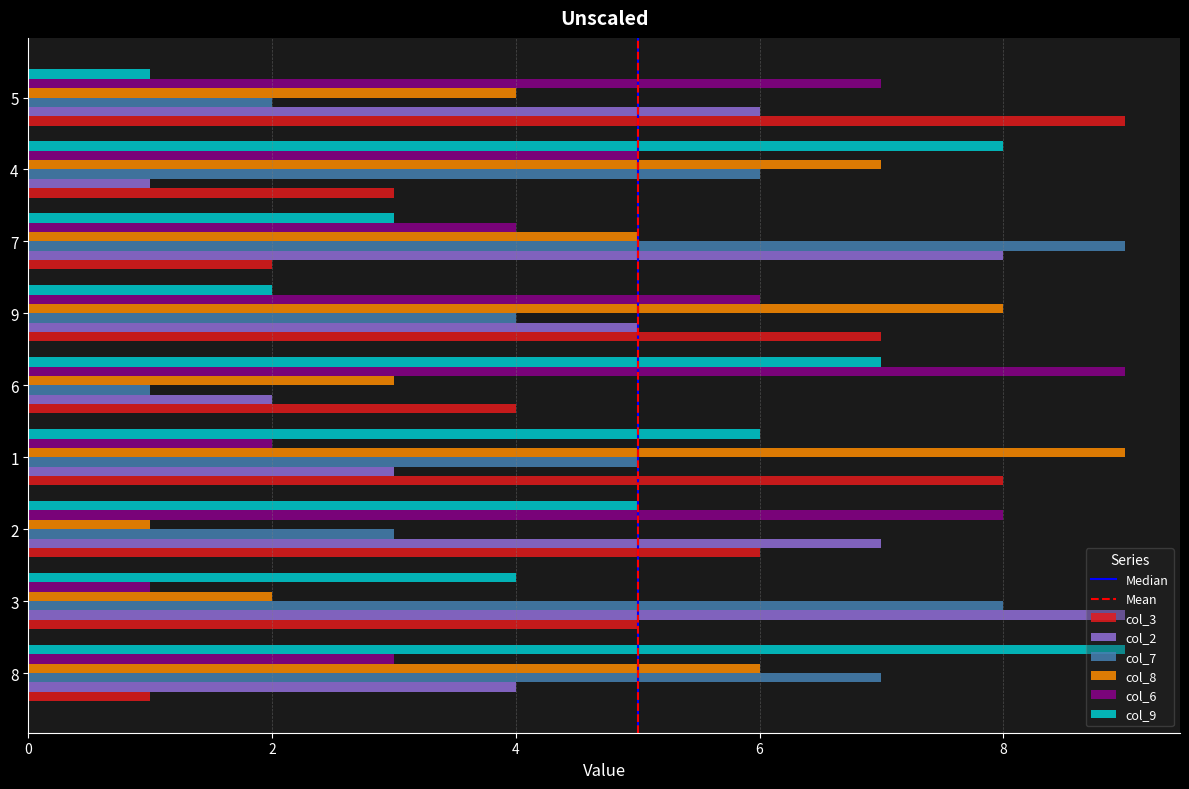

Which series changed the most between 2 and 6?

col_2